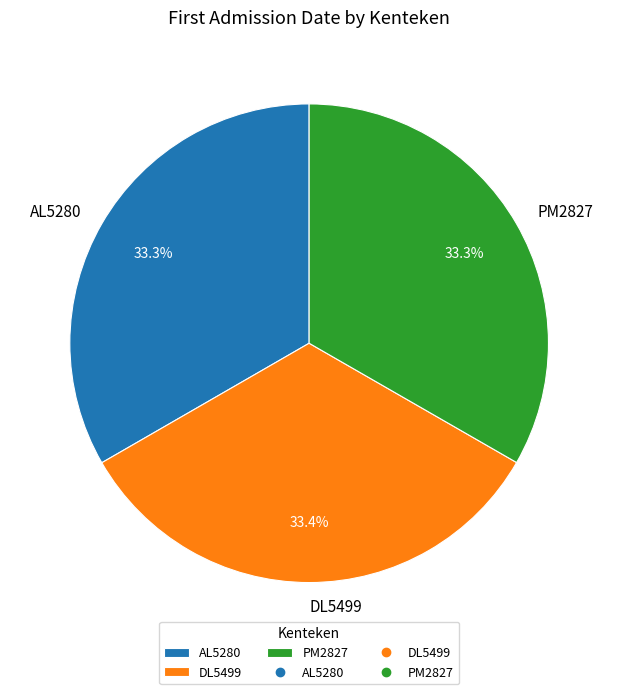

What is the ratio of the value at AL5280 to the value at PM2827?

1.0